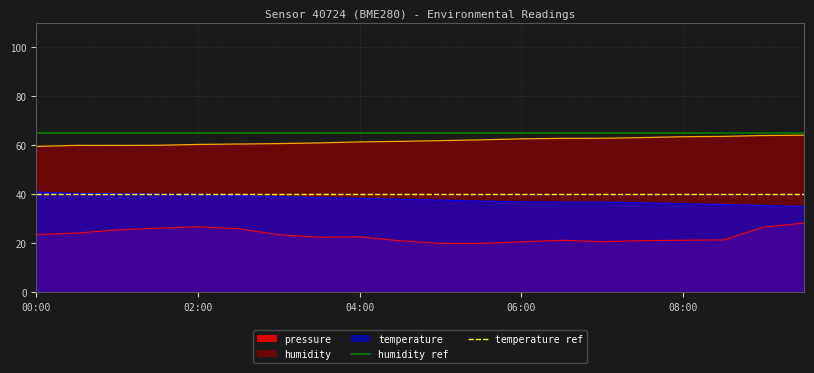

True or false: pressure and temperature intersect in this chart.

False